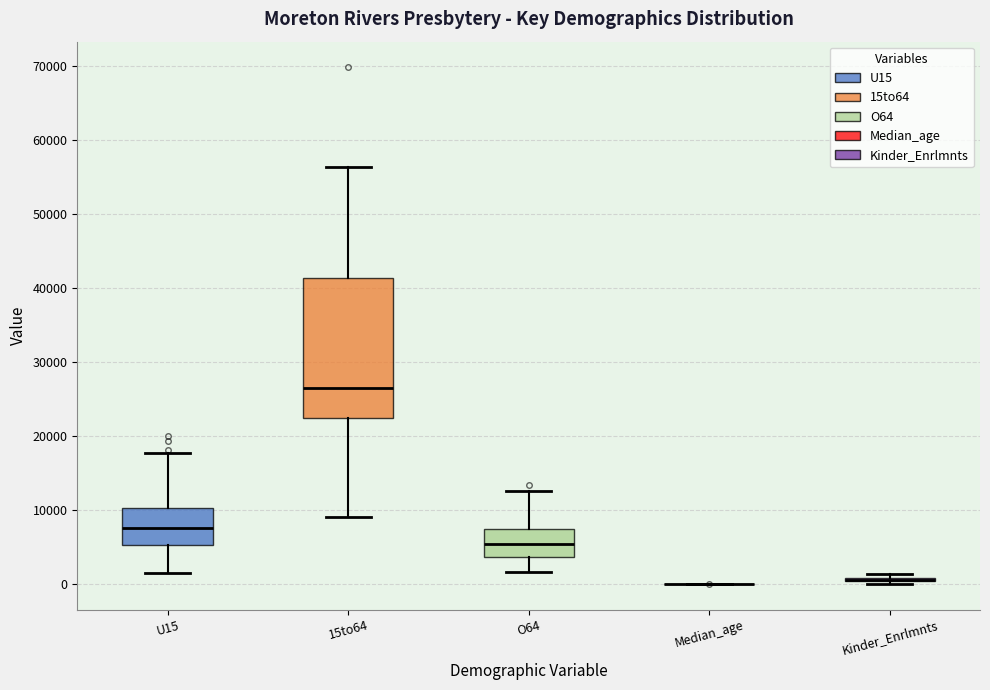

Which box is the tallest, from its lower edge to its upper edge?

15to64